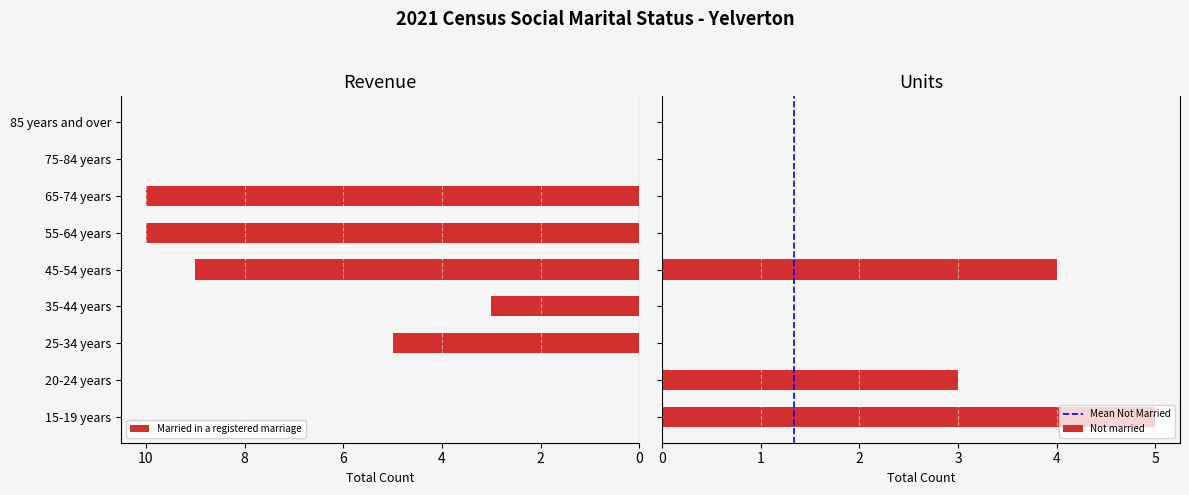

At which label is Not married closest to 2?

20-24 years